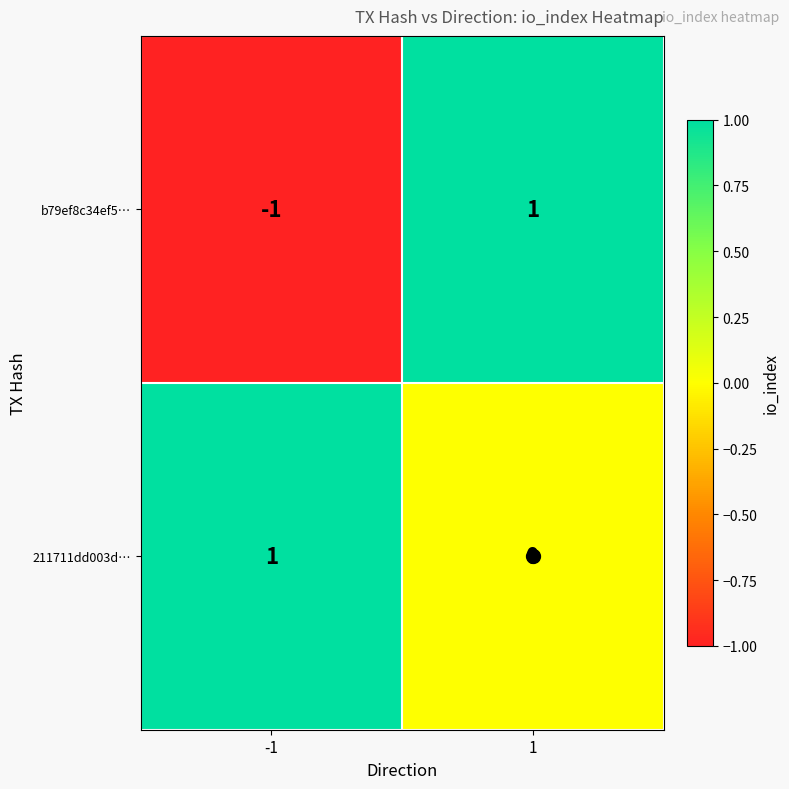

Count the number of data series in this chart.

2